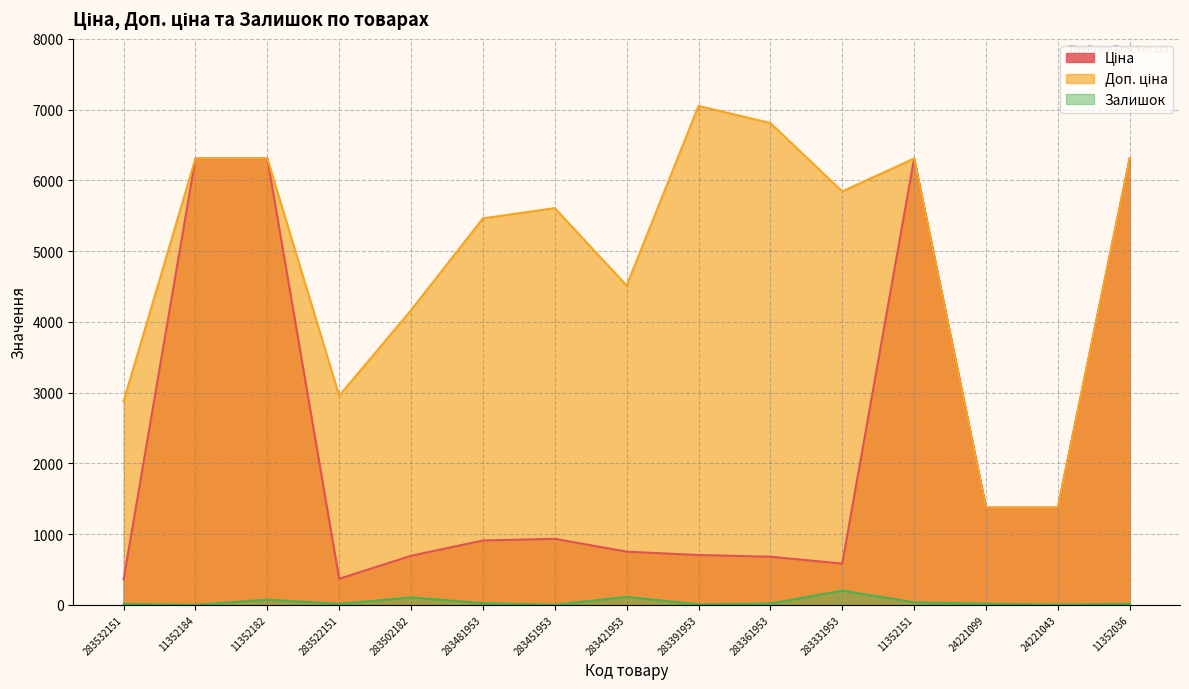

Which category has the highest value in the Доп. ціна series?

283391953